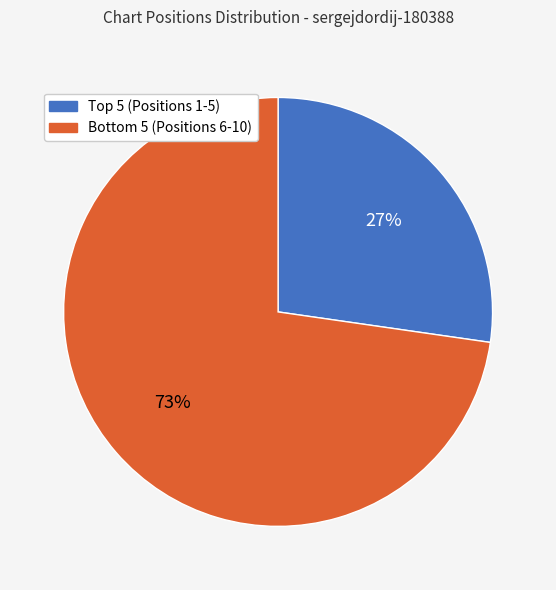

Rank the categories by value from highest to lowest.

Bottom 5 (Positions 6-10), Top 5 (Positions 1-5)